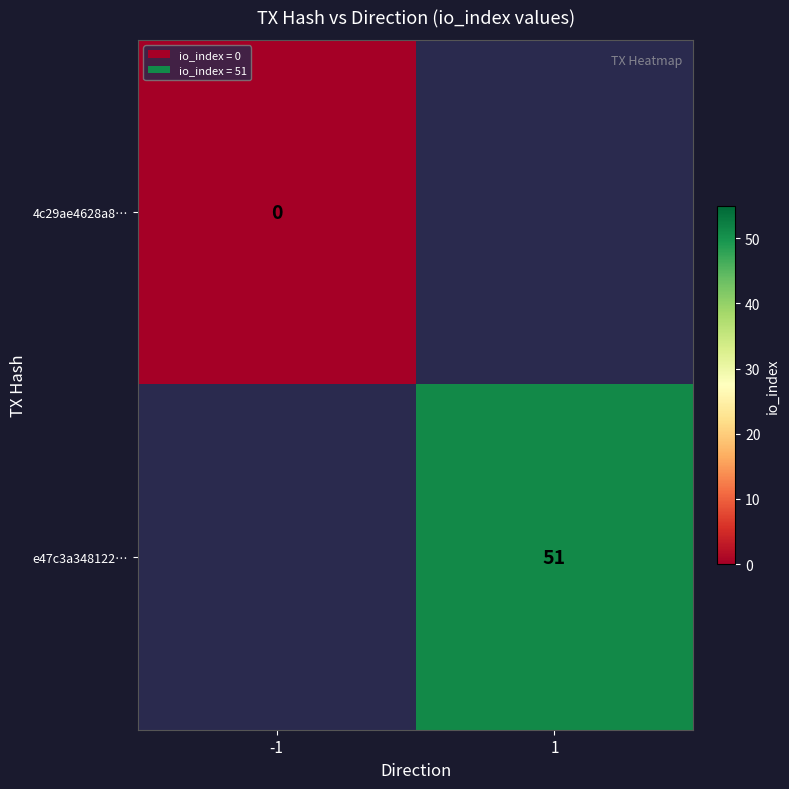

What is the approximate value of e47c3a348122… at 1?

51.0